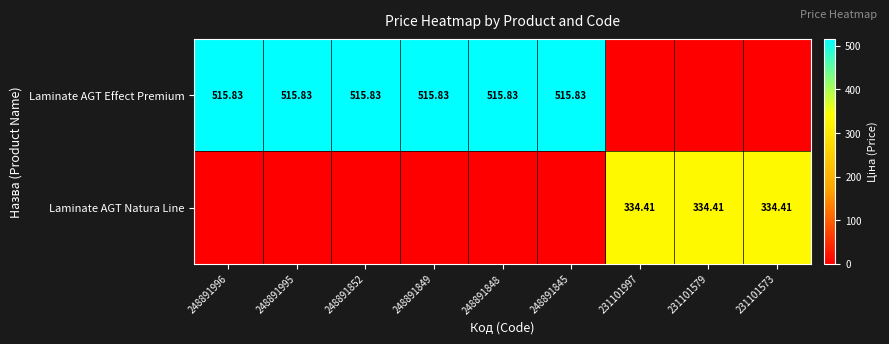

What is the total value across all series at 248891848?

515.8